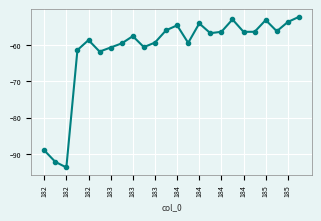

True or false: the data has more than 0 interior local peaks.

True